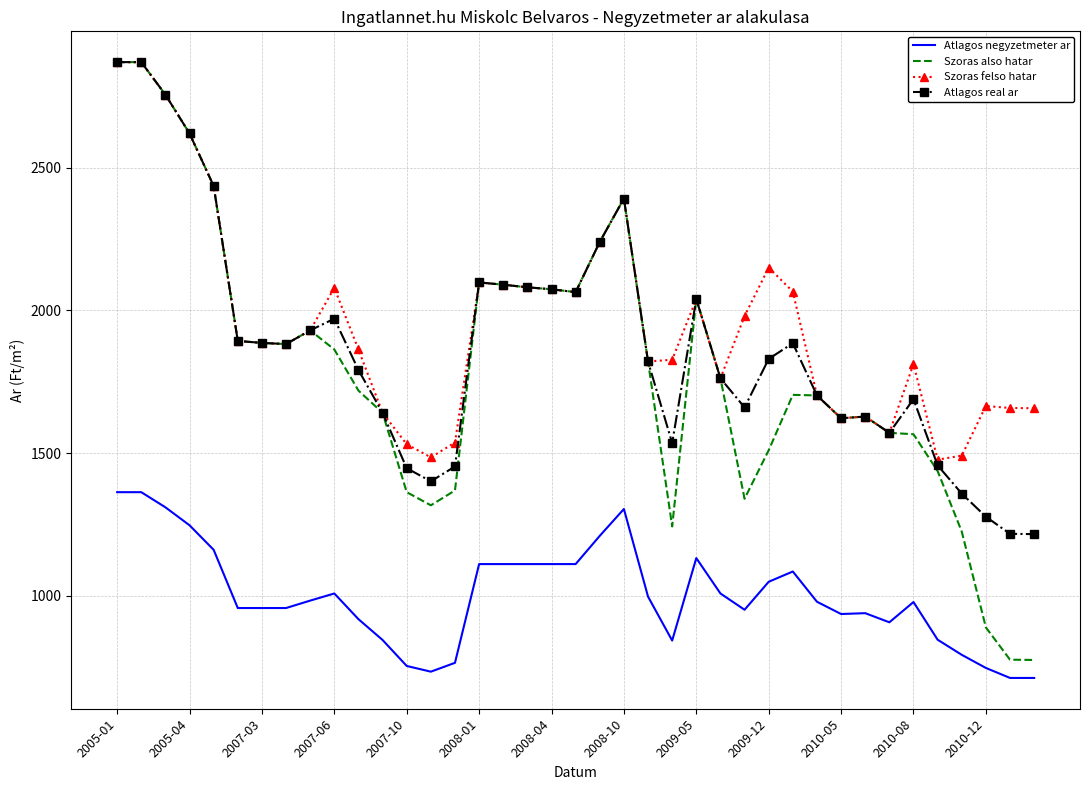

Which series has the widest spread of values?

Szoras also hatar